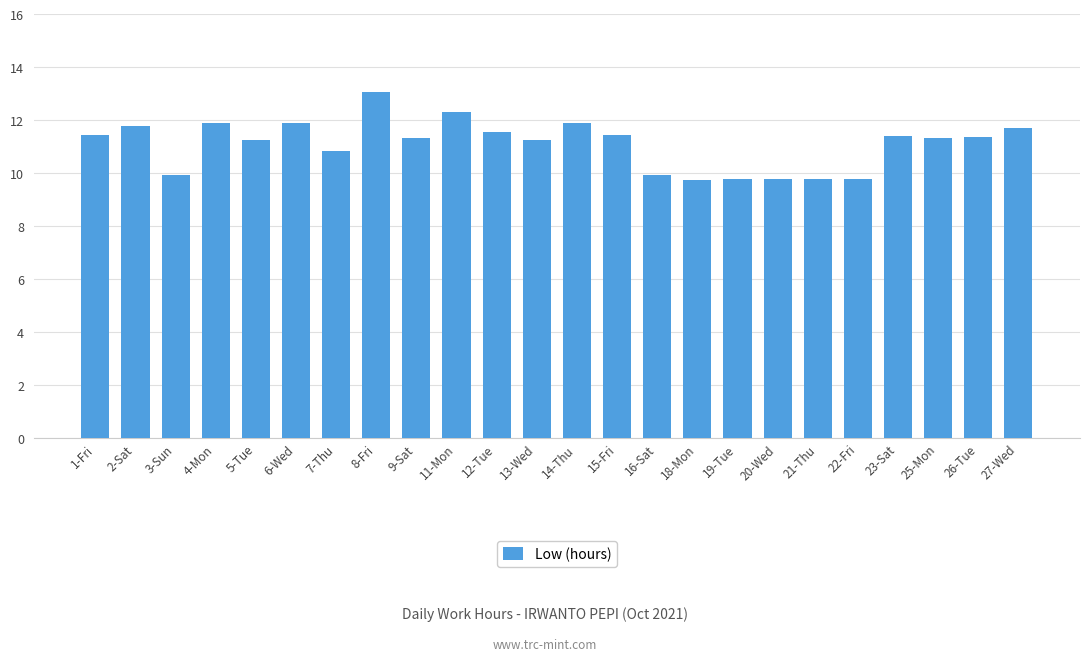

What is the sum of the values at 13-Wed and 9-Sat?

22.6